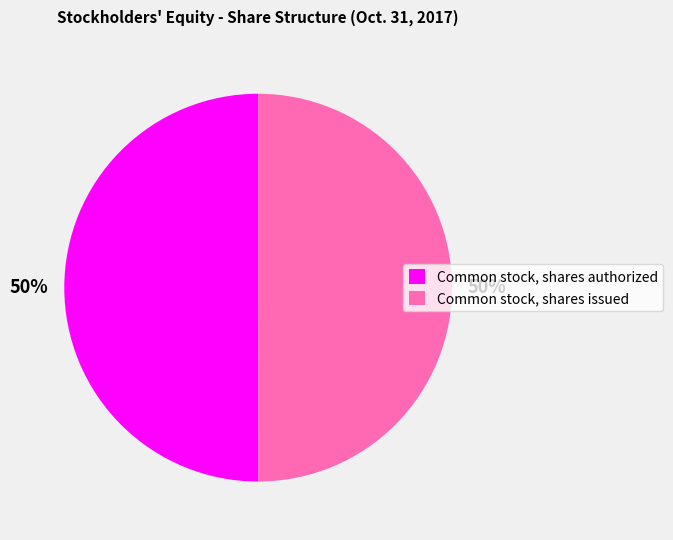

To the nearest percent, what percentage of the pie is Common stock, shares authorized?

50%